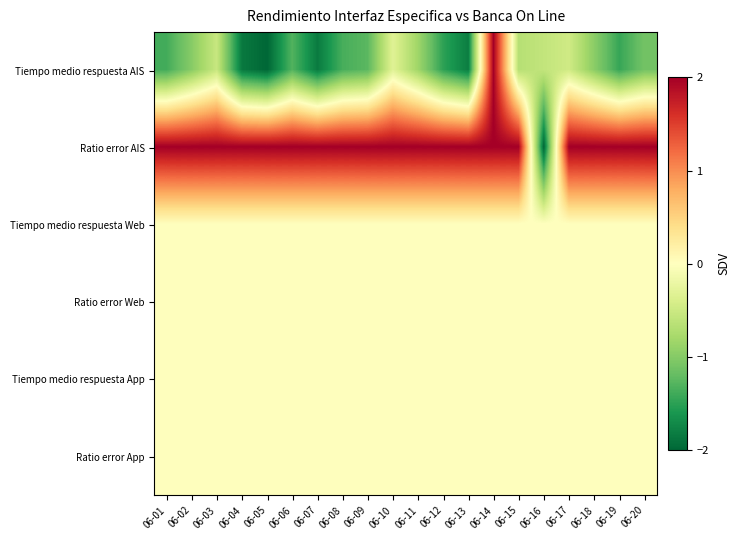

How many distinct data groups are displayed?

6